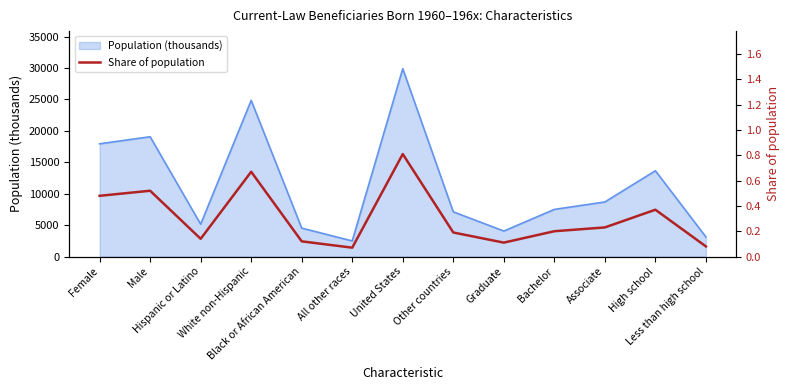

Reading left to right, what are all the values shown in this chart?

0.5	0.5	0.1	0.7	0.1	0.1	0.8	0.2	0.1	0.2	0.2	0.4	0.1